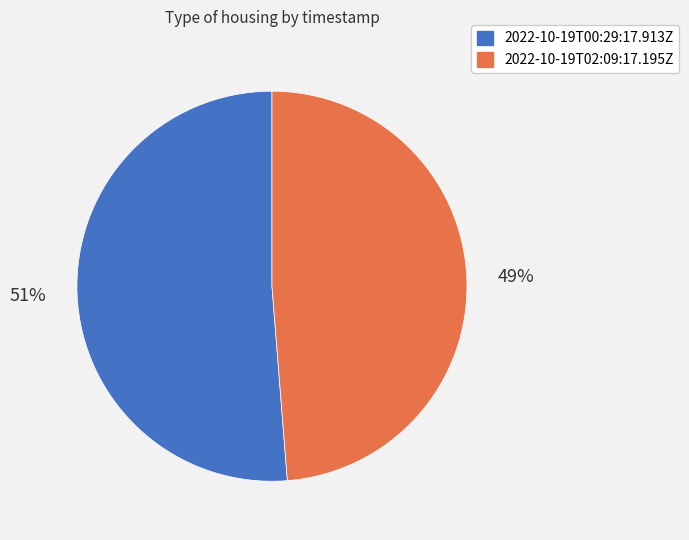

Which has a higher value, 2022-10-19T00:29:17.913Z or 2022-10-19T02:09:17.195Z?

2022-10-19T00:29:17.913Z